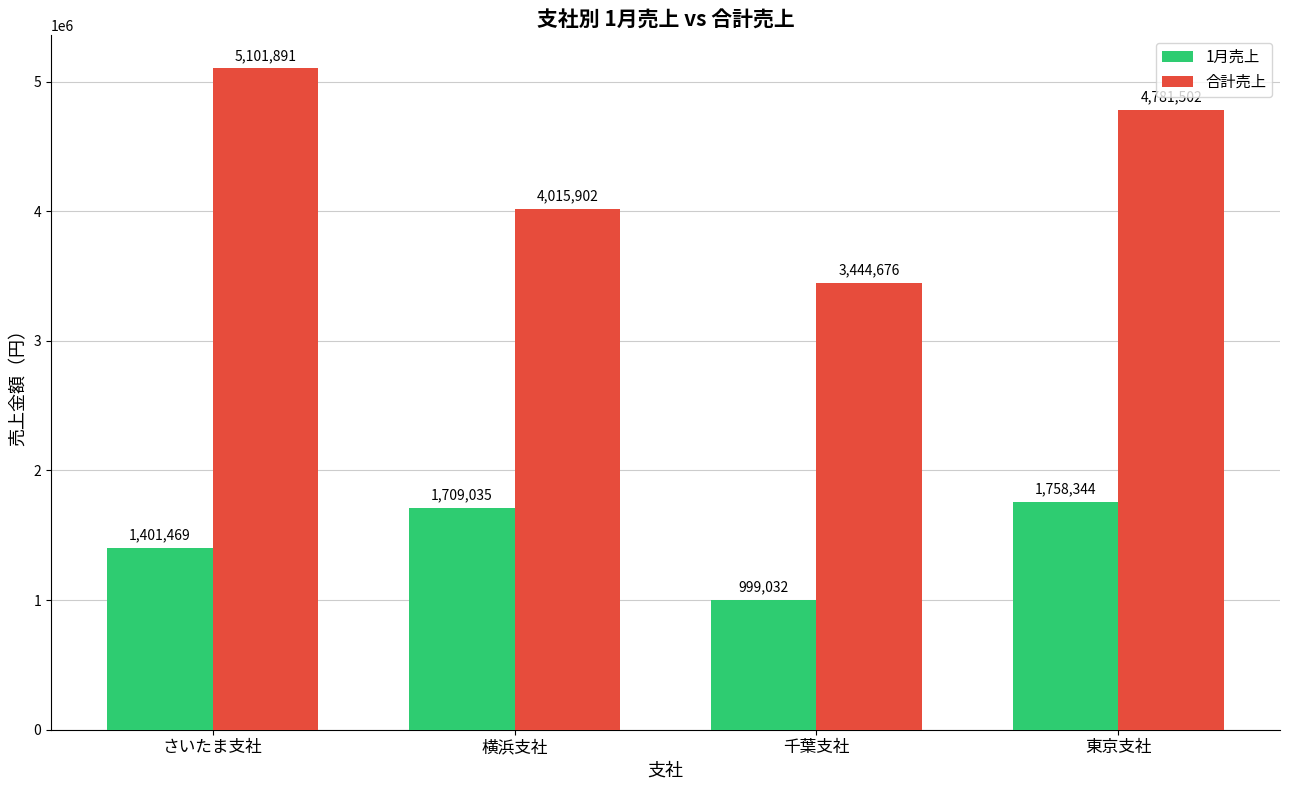

Reading left to right, list all the values displayed in this chart.

1月売上: さいたま支社=1401469	横浜支社=1709035	千葉支社=999032	東京支社=1758344
合計売上: さいたま支社=5101891	横浜支社=4015902	千葉支社=3444676	東京支社=4781502